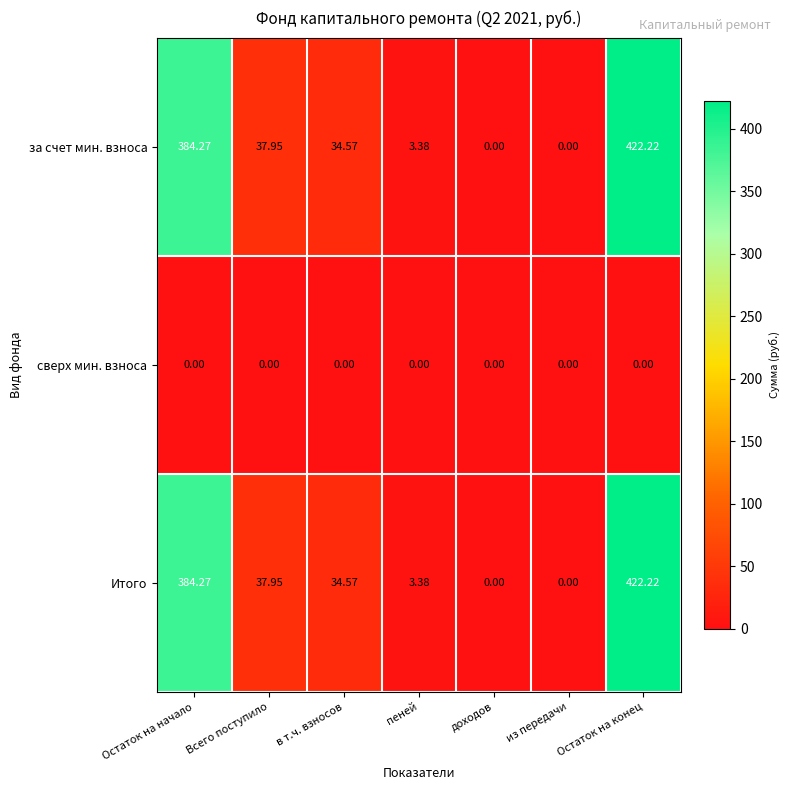

At which label does Итого reach its peak?

Остаток на конец